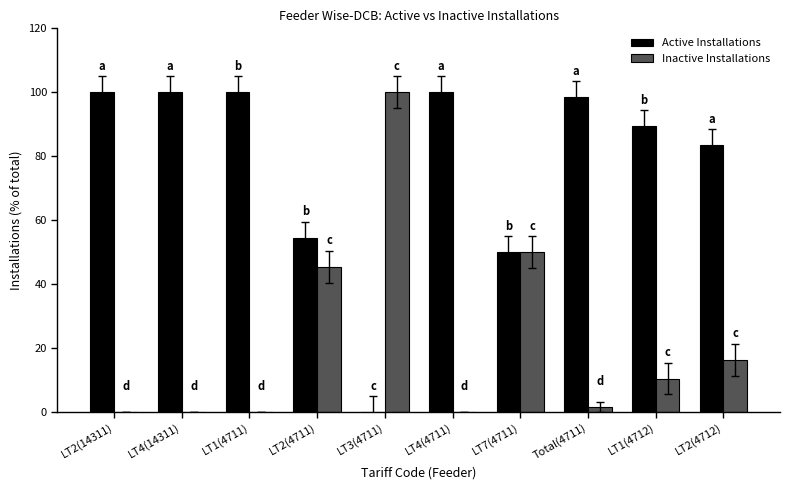

True or false: Inactive Installations has a value of 69.2 at LT1(4711).

False